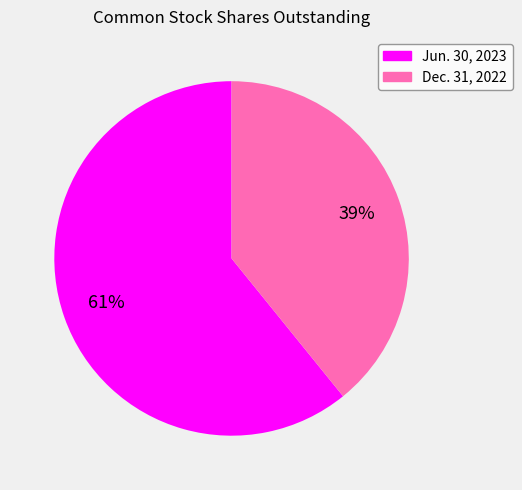

How many slices are in this pie chart?

2